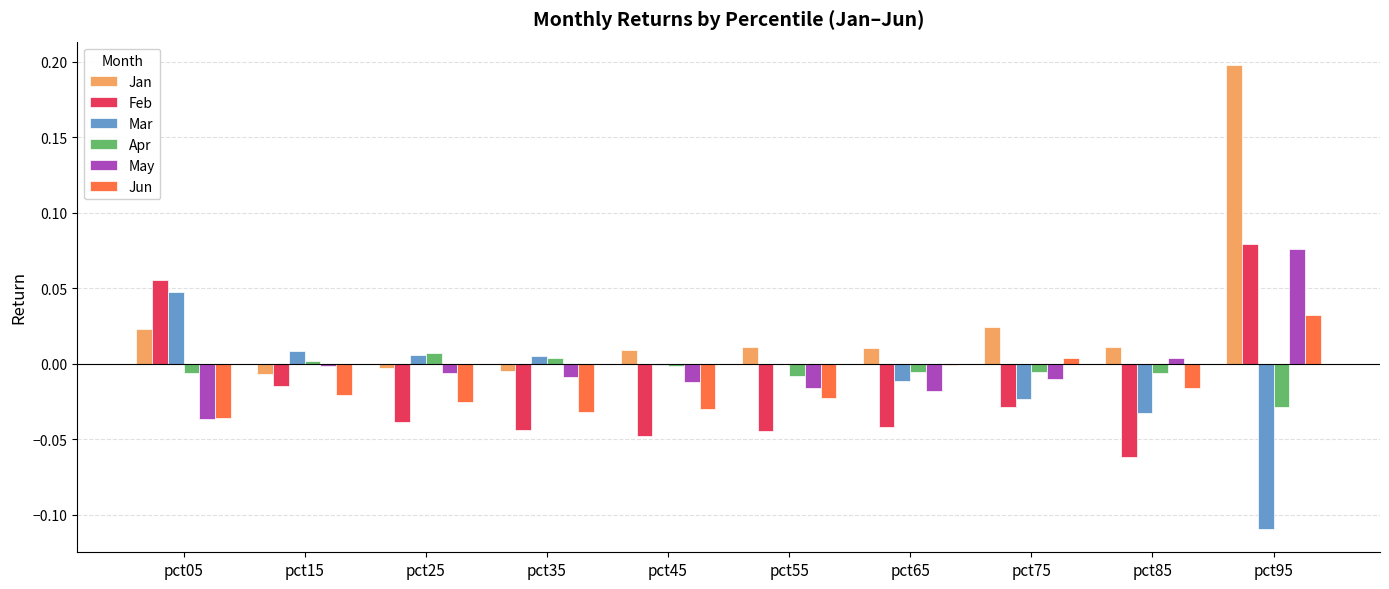

What are all the series names shown in the legend?

Jan, Feb, Mar, Apr, May, Jun